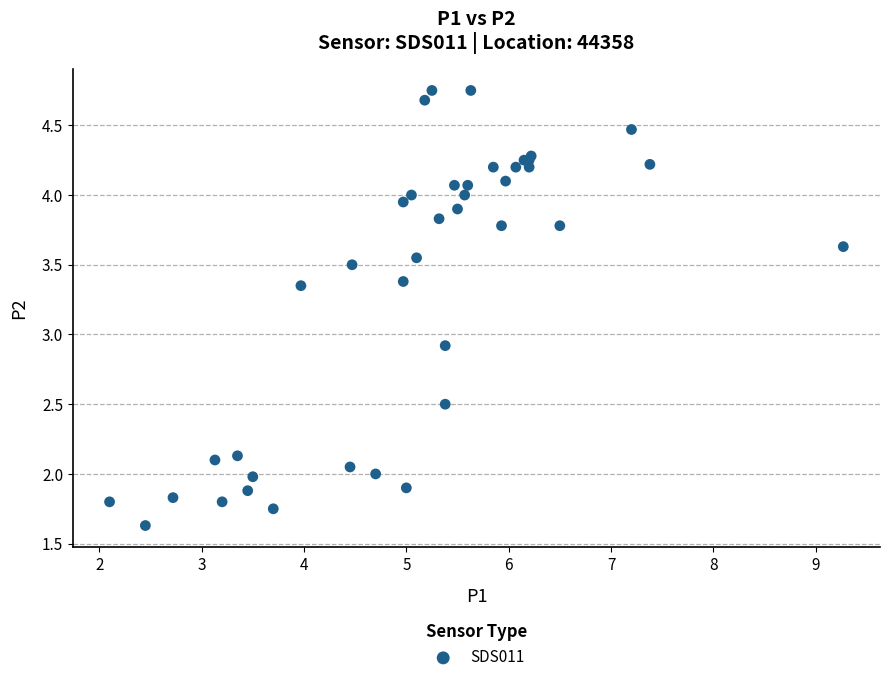

What Y value in the scatter plot is closest to 3?

2.9